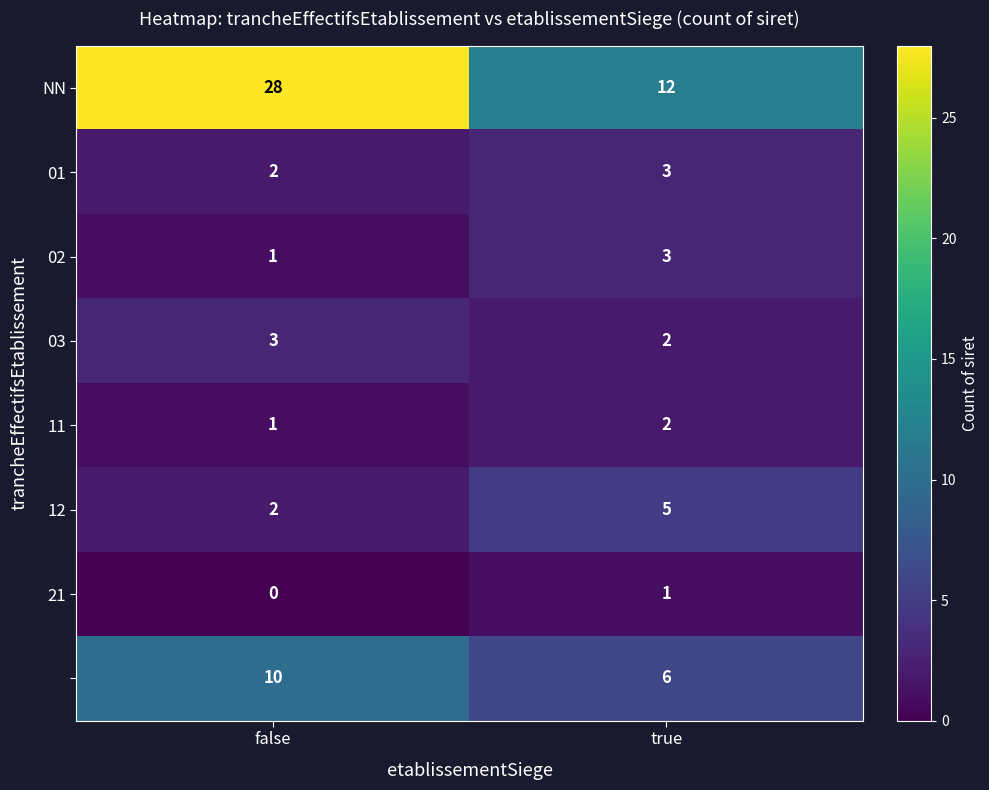

What is the spread (max minus min) of values at true?

11